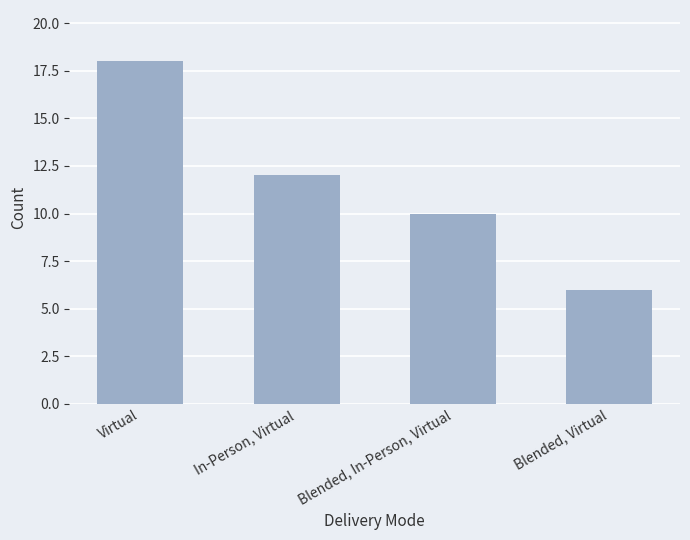

Read the value at Virtual, to the nearest 5.

20